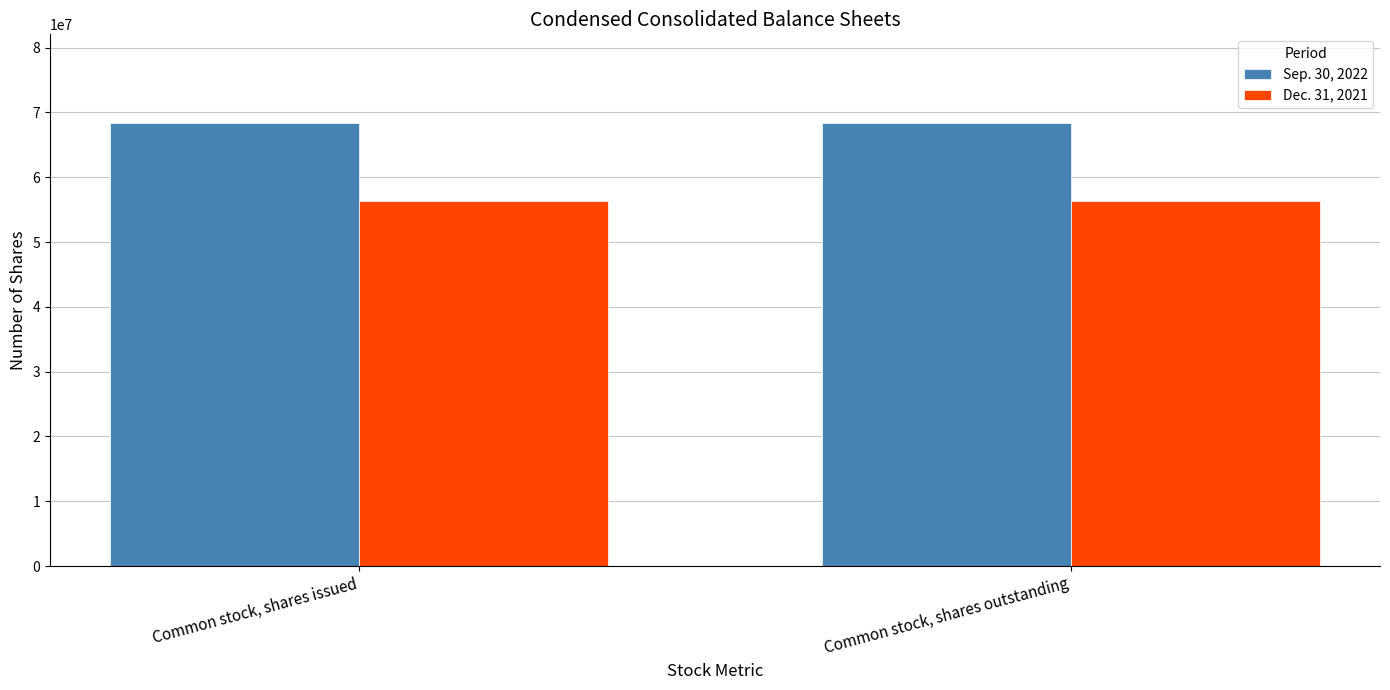

How many groups of bars are there?

2